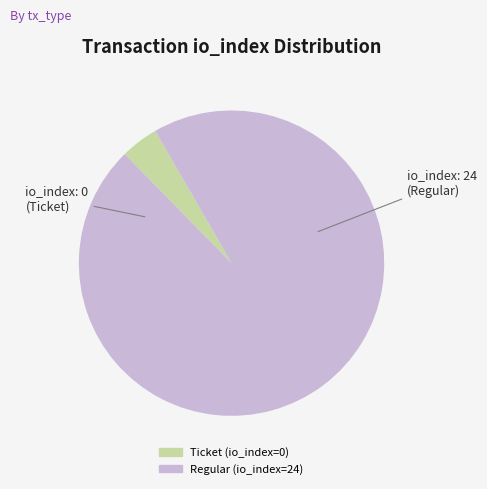

Does Ticket account for over 50% of the chart?

No